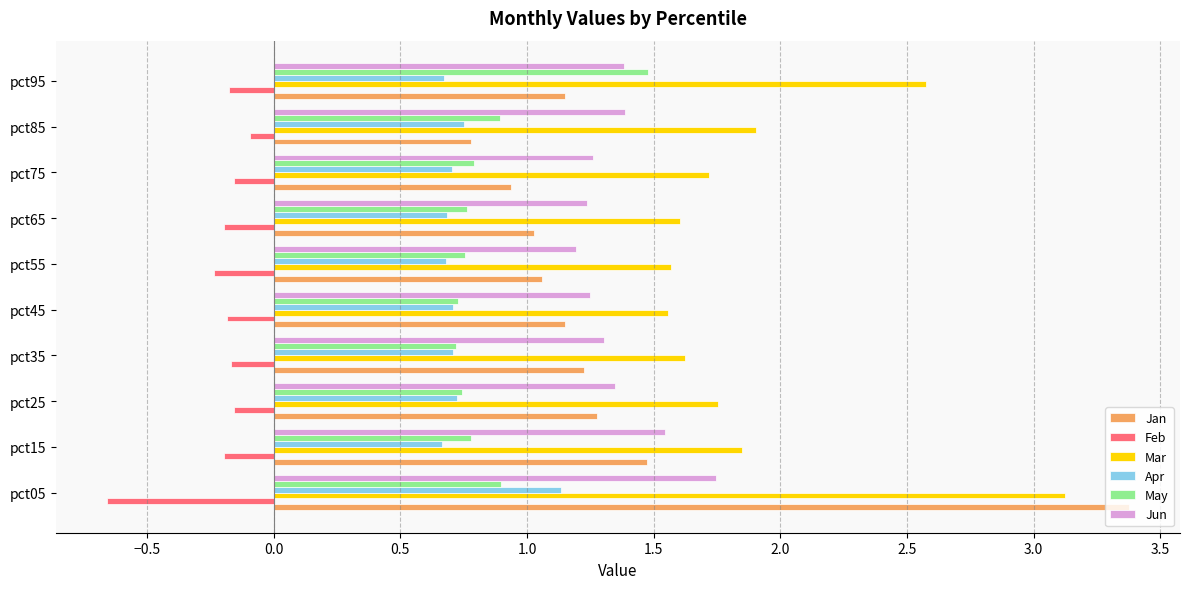

What is the sum of all Feb values?

-2.2